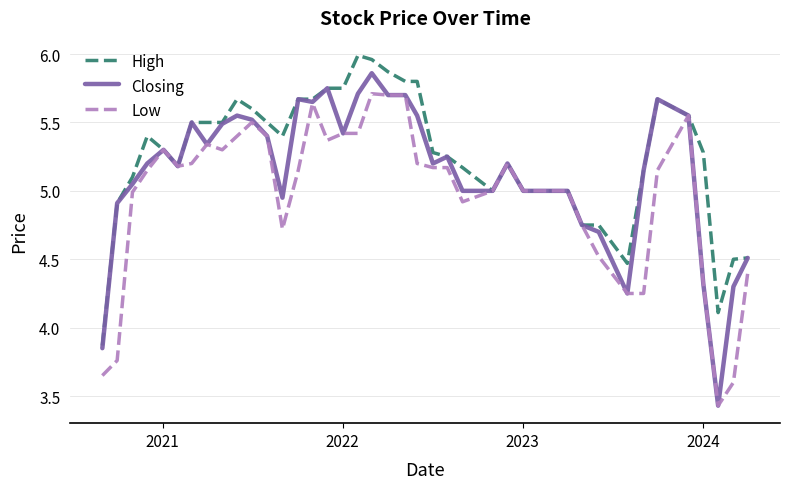

What is the average value of the Closing series?

5.1